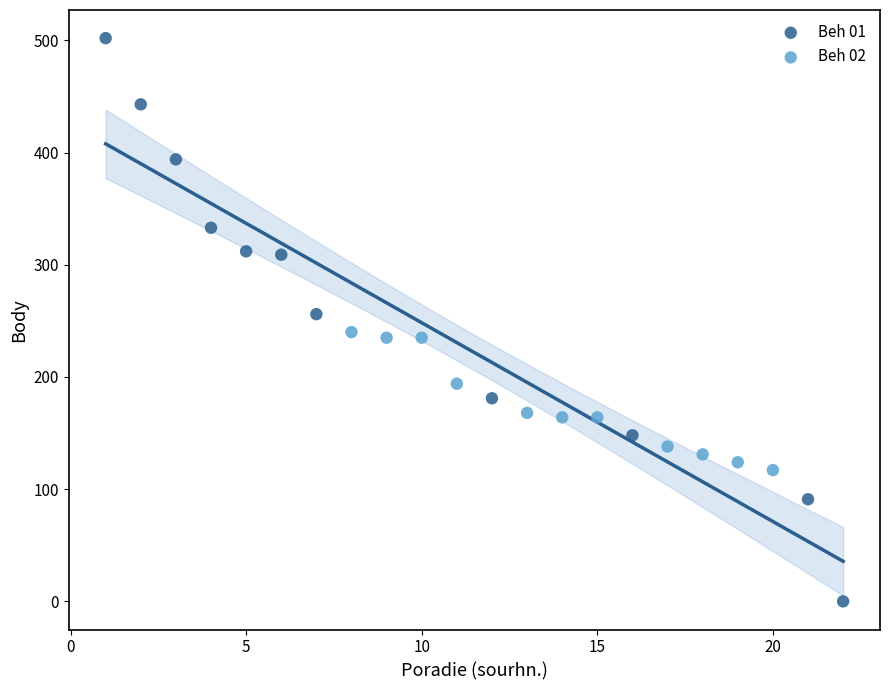

Which series has the largest Y range (max minus min)?

Beh 01